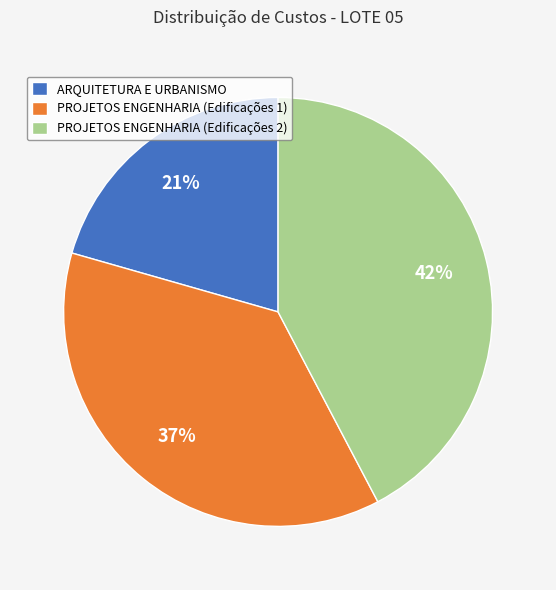

To the nearest percent, what is the average slice percentage?

33%